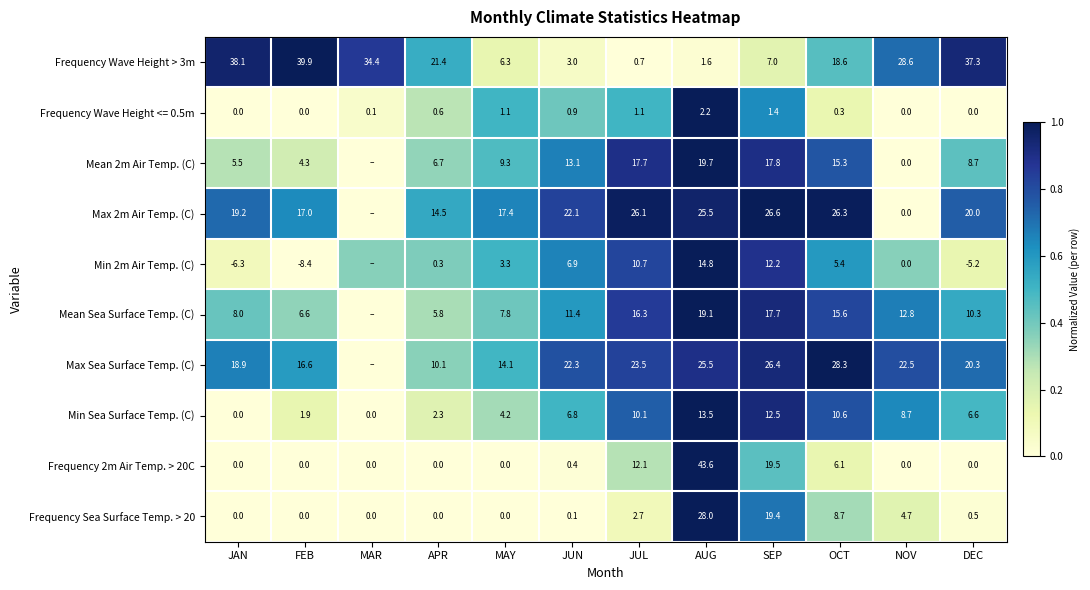

True or false: Frequency Wave Height > 3m has a value of 0.3 at FEB.

False